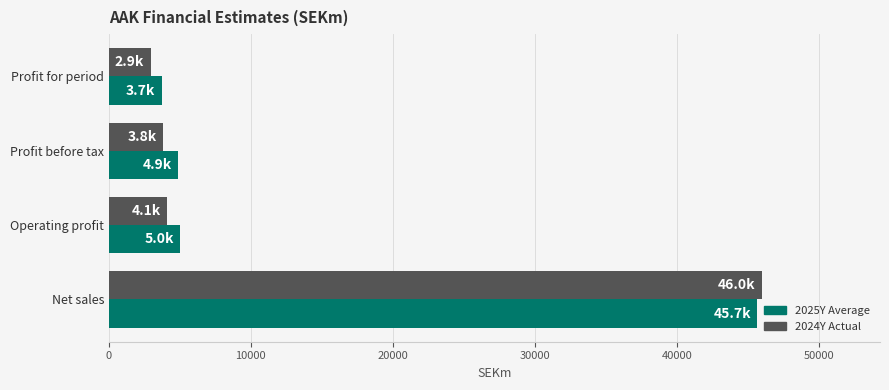

Which series has the largest range (max minus min)?

2024Y Actual